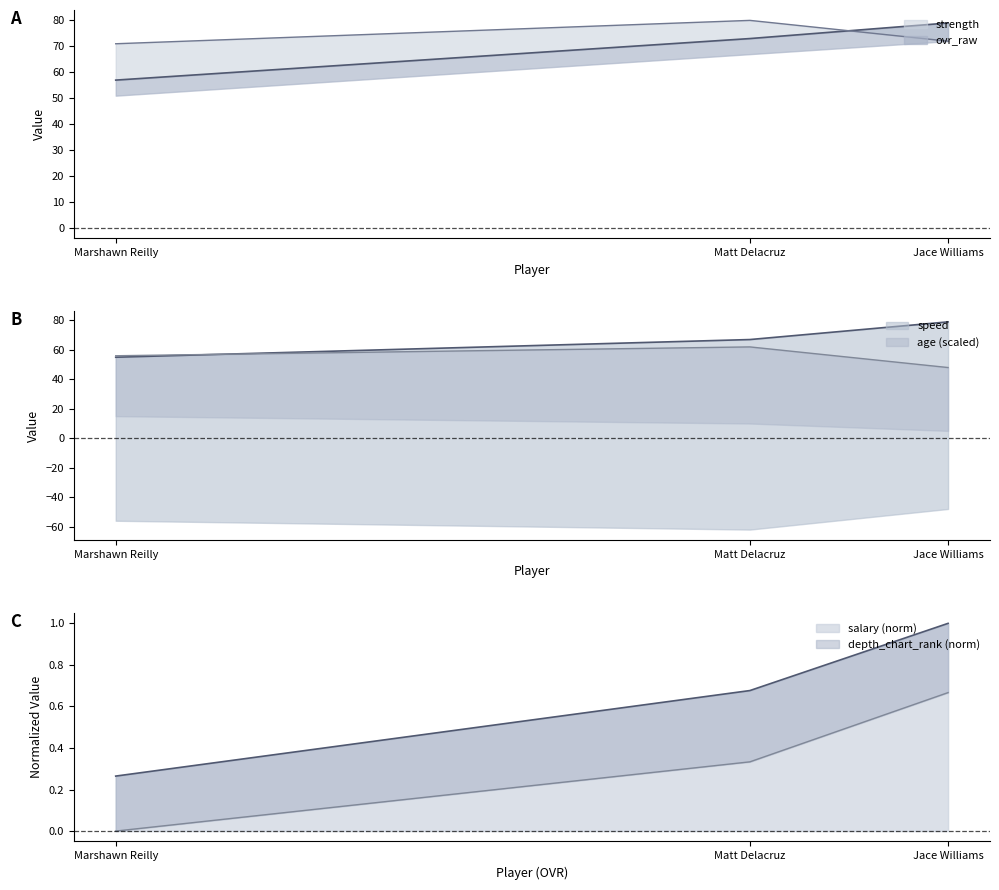

What is the difference between the depth_chart_rank values at Marshawn Reilly and Matt Delacruz?

0.3